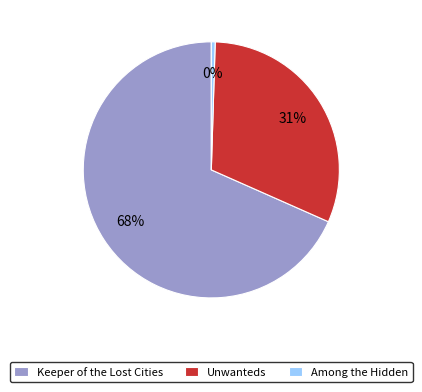

To the nearest percent, what percentage of the pie is Unwanteds?

31%